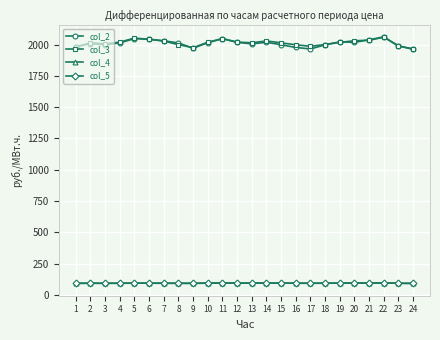

True or false: col_2 has a value of 2047.0 at 11.

True